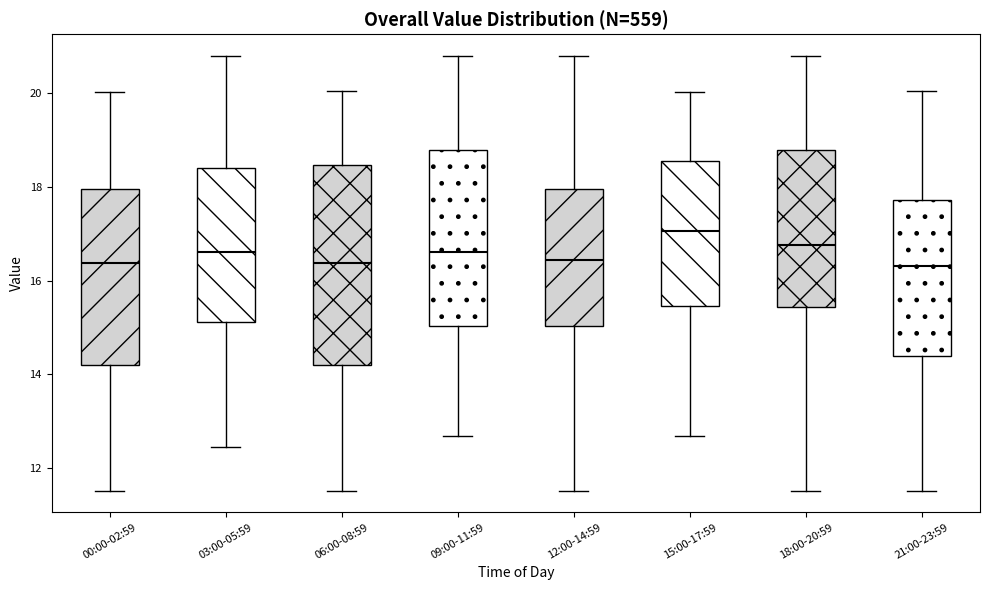

Reading left to right, transcribe this box plot: for each box, give where its median line is, the range the box spans, and where its two whiskers end, as read against the y-axis. The values are not printed on the chart, so give them approximately, as read against the axis.

00:00-02:59: median 16.4, box 14.2 to 18.0, whiskers 11.6 to 20.0
03:00-05:59: median 16.6, box 15.2 to 18.4, whiskers 12.4 to 20.8
06:00-08:59: median 16.4, box 14.2 to 18.4, whiskers 11.6 to 20.0
09:00-11:59: median 16.6, box 15.0 to 18.8, whiskers 12.6 to 20.8
12:00-14:59: median 16.4, box 15.0 to 18.0, whiskers 11.6 to 20.8
15:00-17:59: median 17.0, box 15.4 to 18.6, whiskers 12.6 to 20.0
18:00-20:59: median 16.8, box 15.4 to 18.8, whiskers 11.6 to 20.8
21:00-23:59: median 16.4, box 14.4 to 17.8, whiskers 11.6 to 20.0